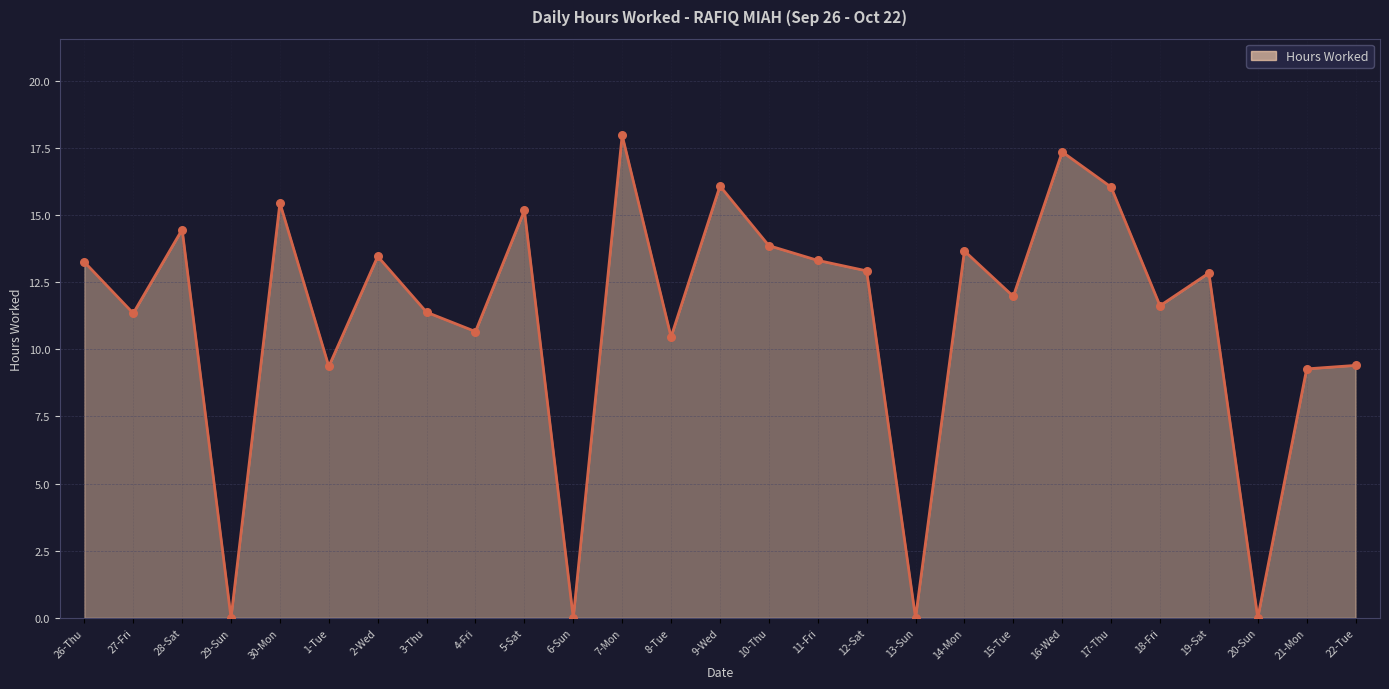

What is the ratio of the value at 15-Tue to the value at 27-Fri?

1.1